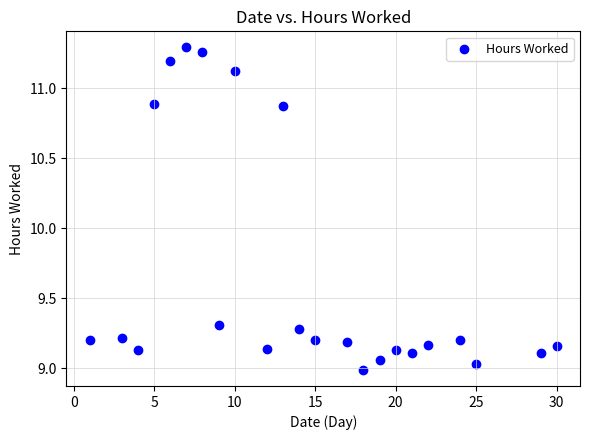

What Y value in the scatter plot is closest to 10?

9.3